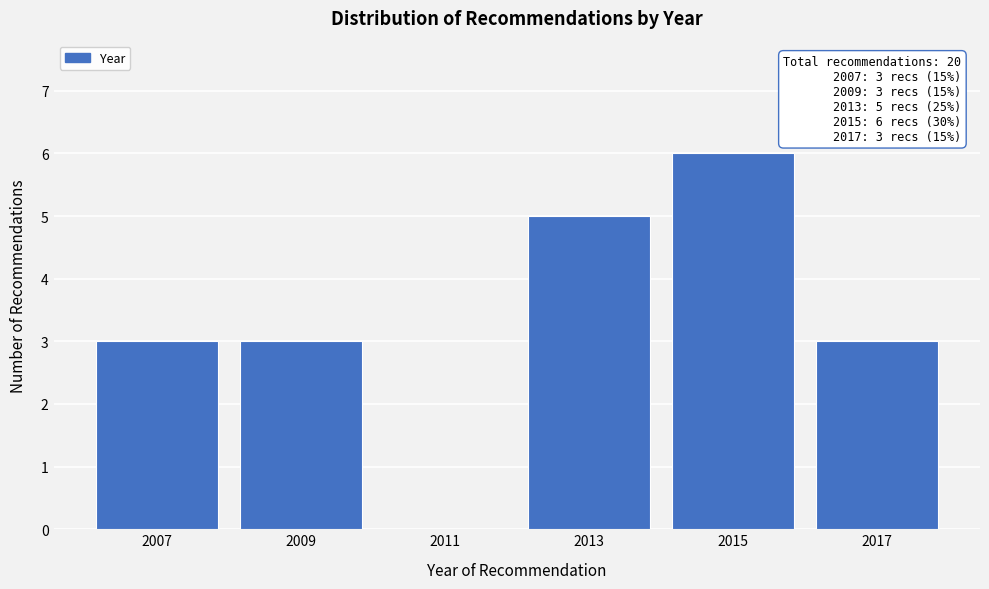

Over which range of the x-axis is the bar tallest?

2014 to 2016